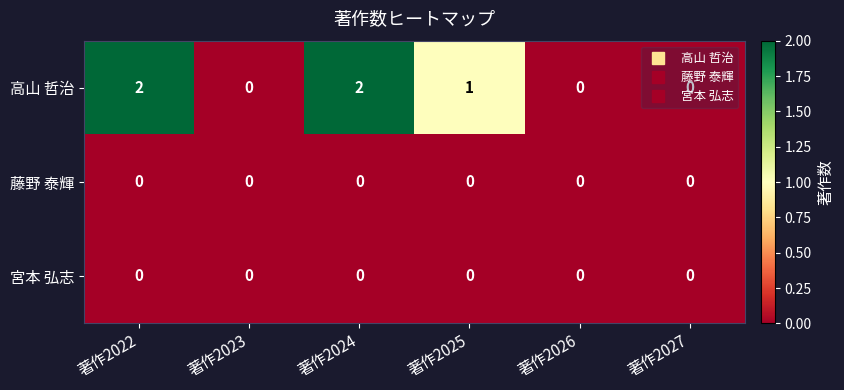

Which series has the largest total across all categories?

高山 哲治